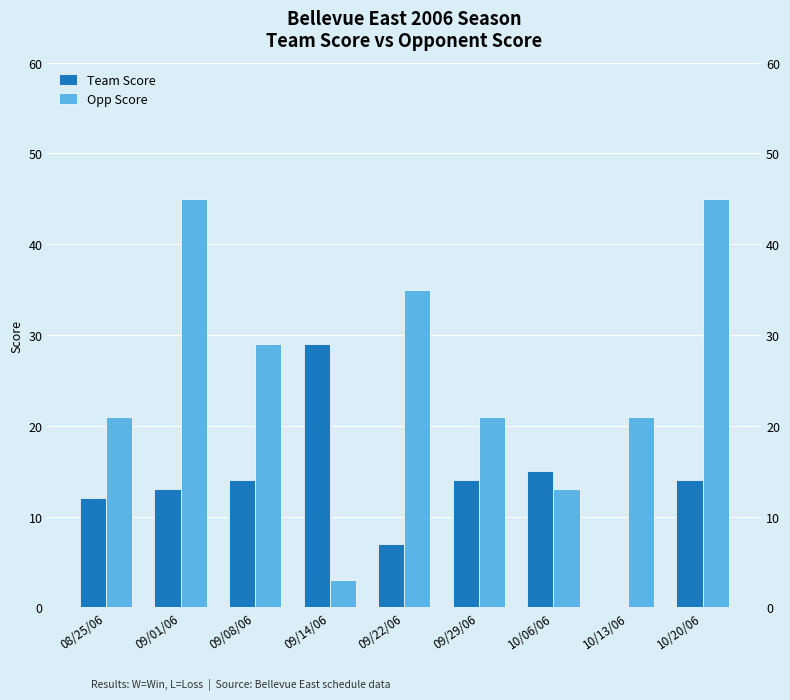

What is the difference between the Team Score values at 09/29/06 and 08/25/06?

2